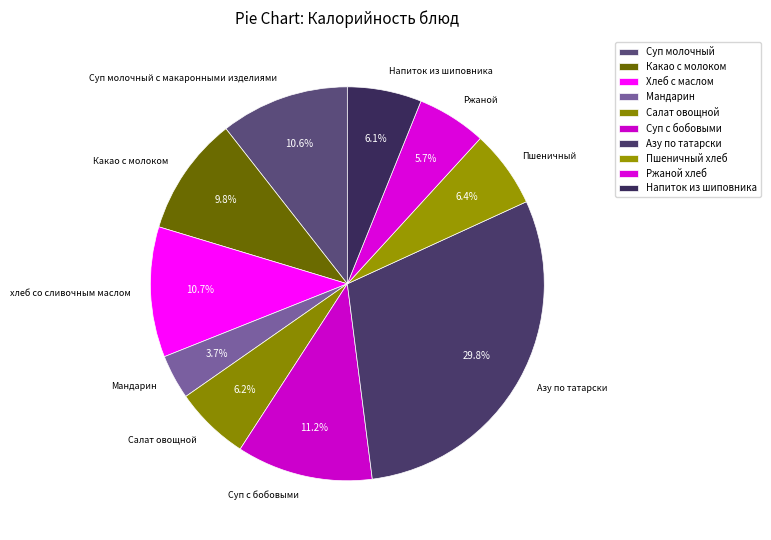

Combined, what portion of the pie is Пшеничный and Напиток из шиповника?

12.5%